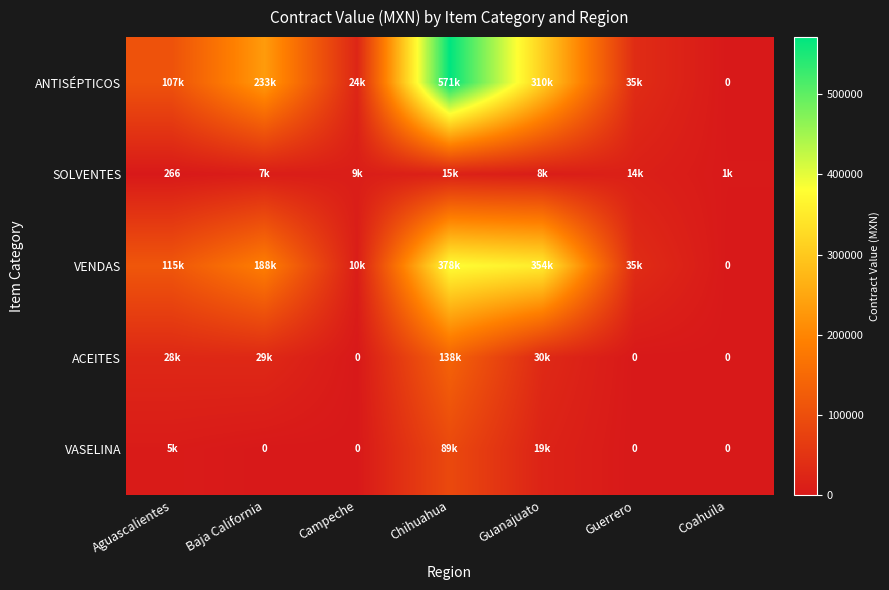

At which label does ANTISÉPTICOS reach its peak?

Chihuahua